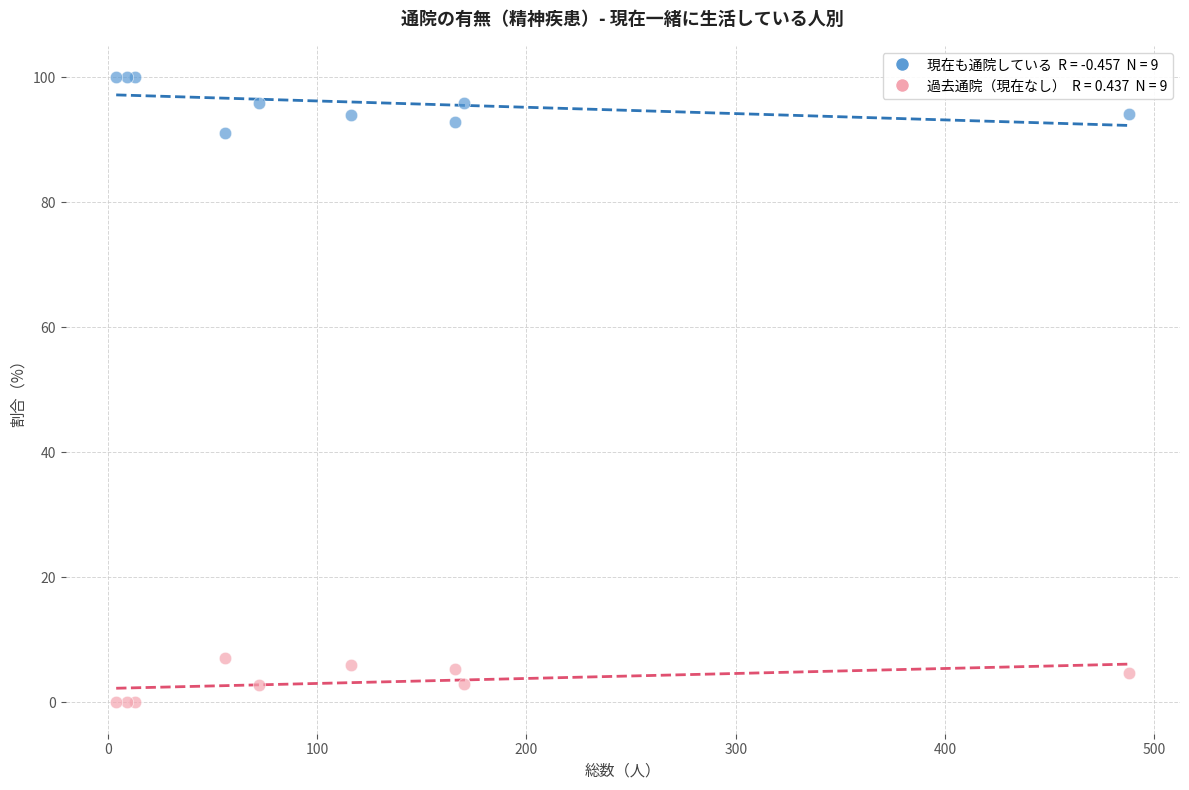

Across all series, what Y value is closest to 50?

91.1